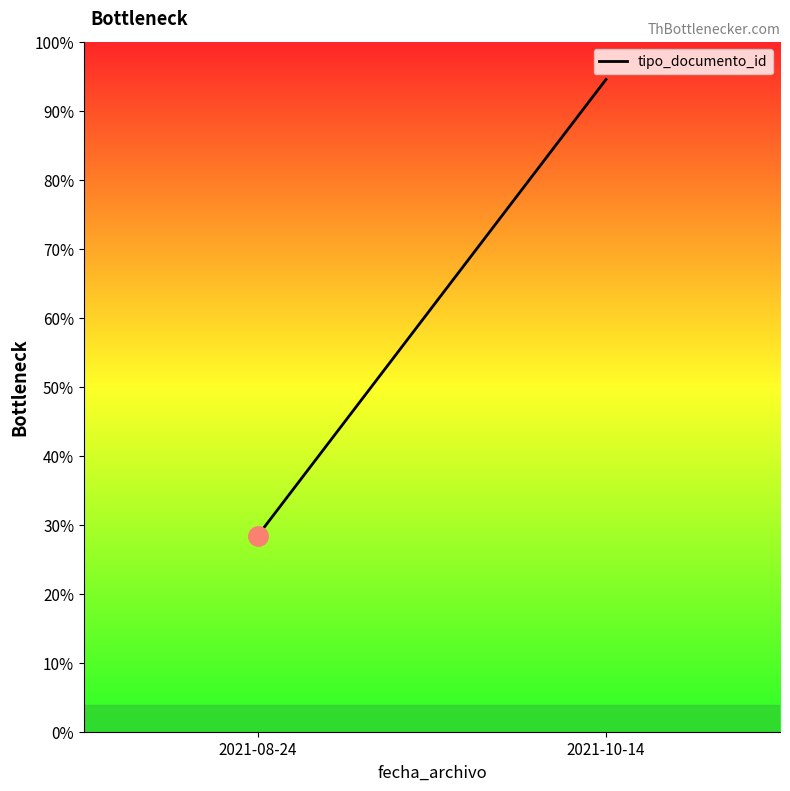

True or false: the data shows 123 at 2021-10-14.

True